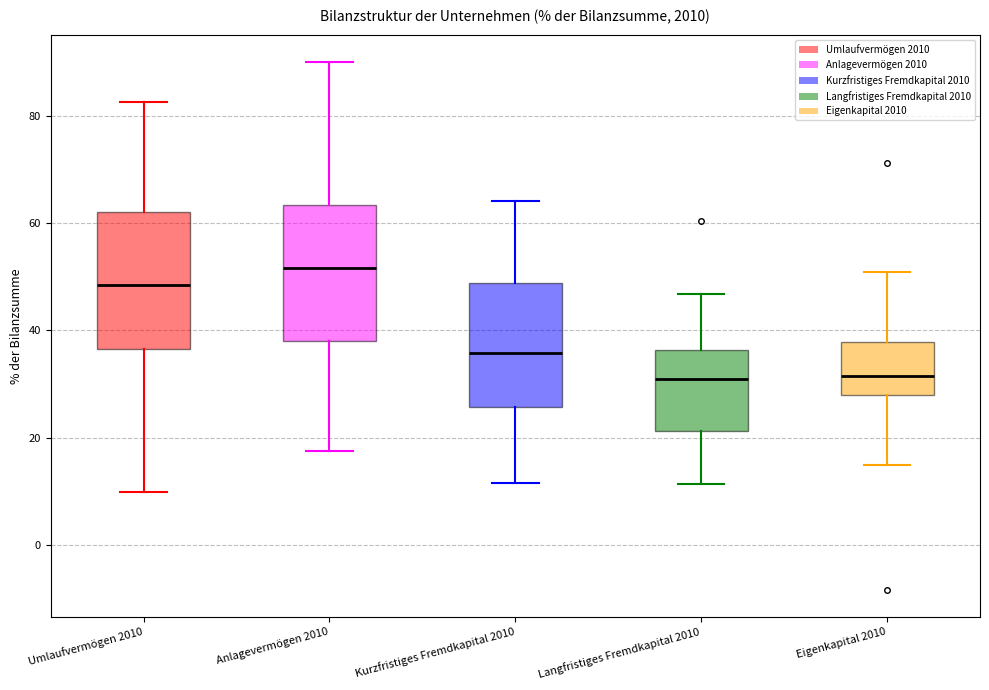

Reading left to right, read every box against the y-axis: the position of its median line, the range the box covers, and the ends of its whiskers. The values are not printed on the chart, so give them approximately, as read against the axis.

Umlaufvermögen 2010: median 48, box 36 to 62, whiskers 10 to 82
Anlagevermögen 2010: median 52, box 38 to 64, whiskers 18 to 90
Kurzfristiges Fremdkapital 2010: median 36, box 26 to 48, whiskers 12 to 64
Langfristiges Fremdkapital 2010: median 30, box 22 to 36, whiskers 12 to 46
Eigenkapital 2010: median 32, box 28 to 38, whiskers 14 to 50